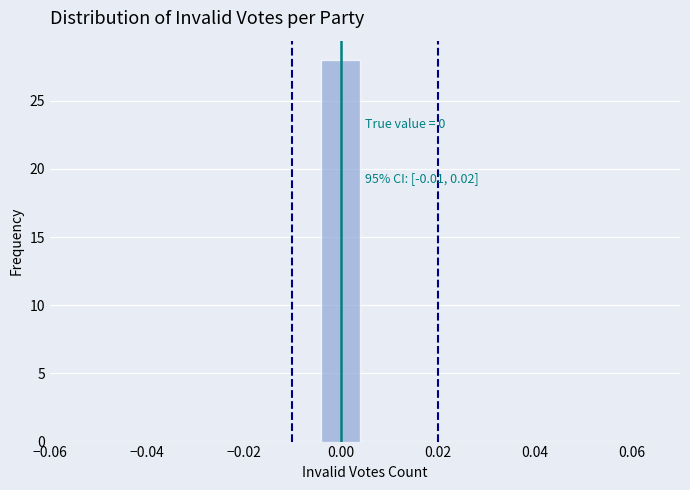

Over which range of the x-axis is the bar tallest?

-0.004 to 0.004